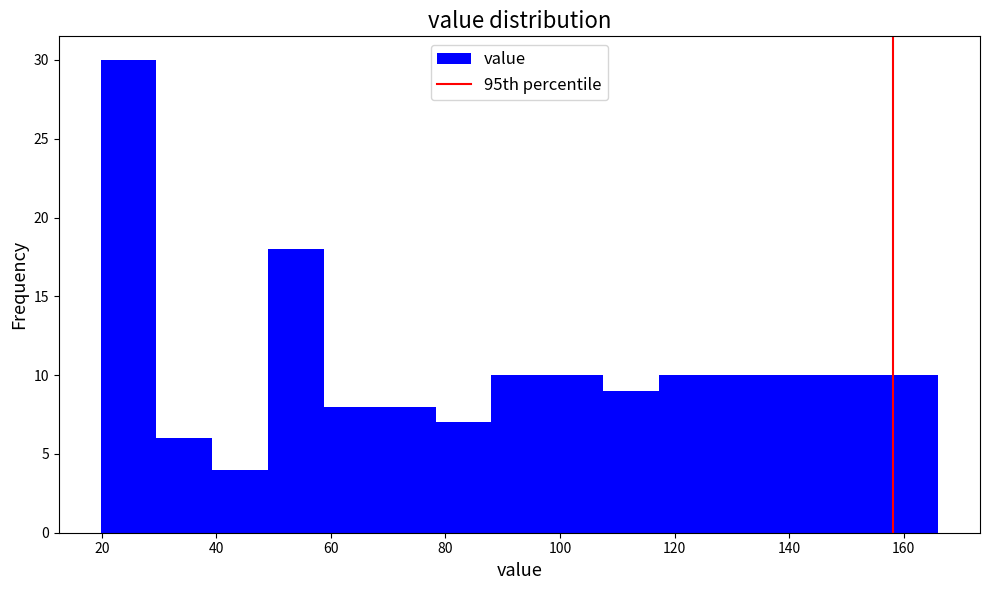

Reading left to right, list every bar in this chart as the range it spans on the x-axis followed by its height. Neither the bar edges nor the heights are printed on the chart, so give them approximately, as read against the axes.

20 to 30: 30
30 to 40: 6
40 to 50: 4
50 to 58: 18
58 to 68: 8
68 to 78: 8
78 to 88: 7
88 to 98: 10
98 to 108: 10
108 to 118: 9
118 to 128: 10
128 to 136: 10
136 to 146: 10
146 to 156: 10
156 to 166: 10